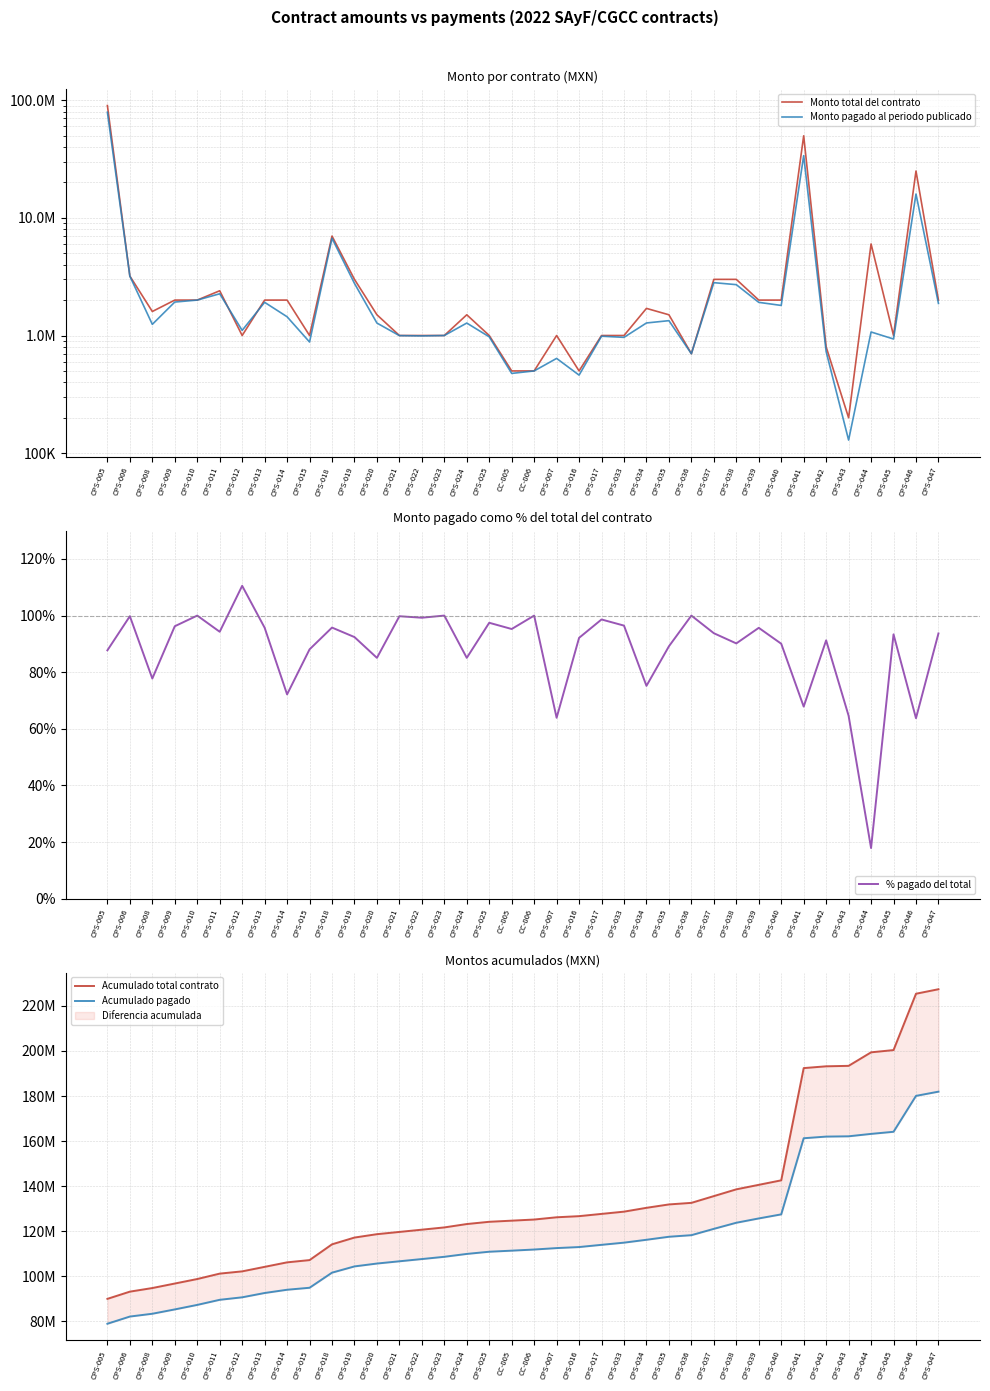

Where is the first local maximum for Monto pagado al periodo publicado?

CPS-011